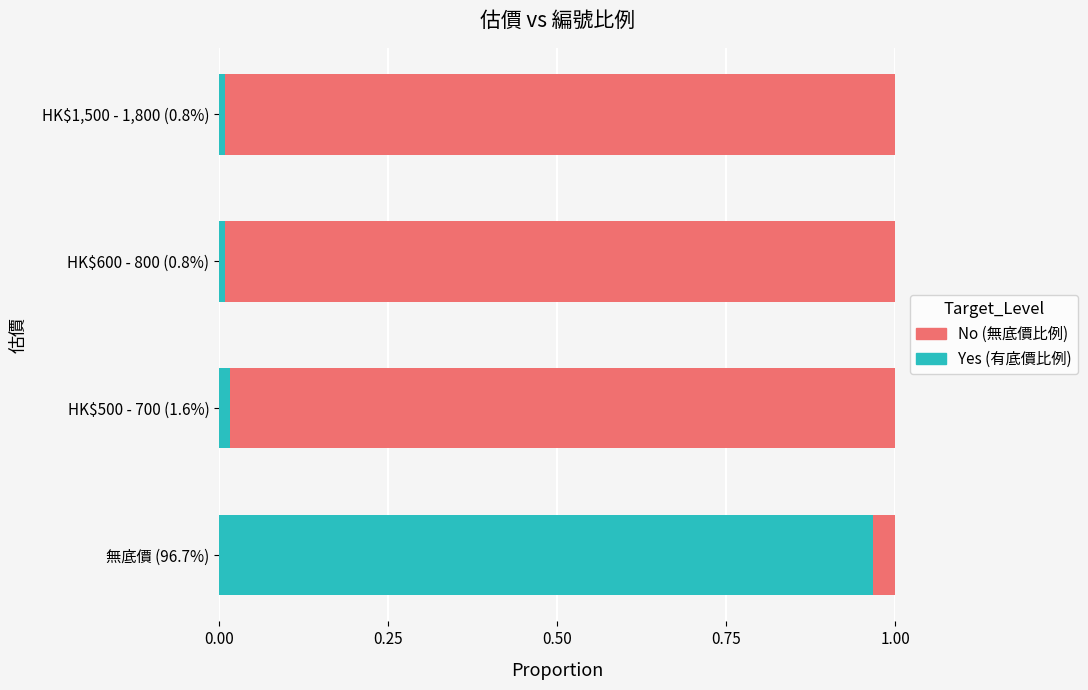

Reading left to right, extract all data points from this chart.

Yes: 1.0	0.0	0.0	0.0
No: 0.0	1.0	1.0	1.0